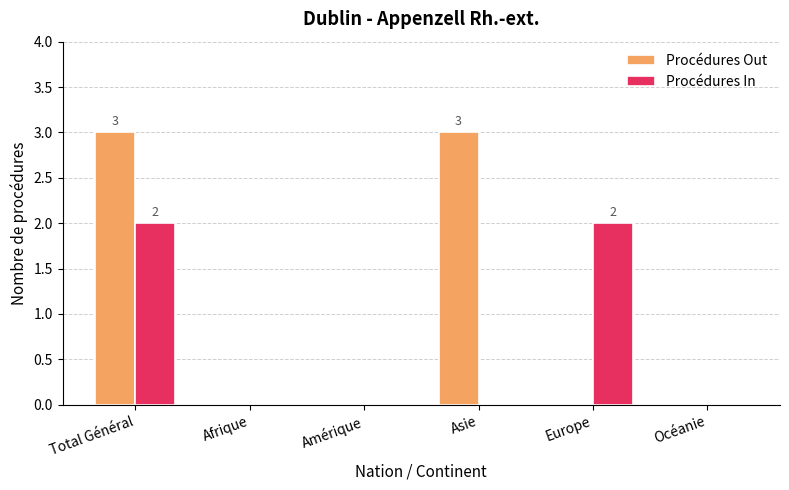

Which series has the largest total across all categories?

Procédures Out